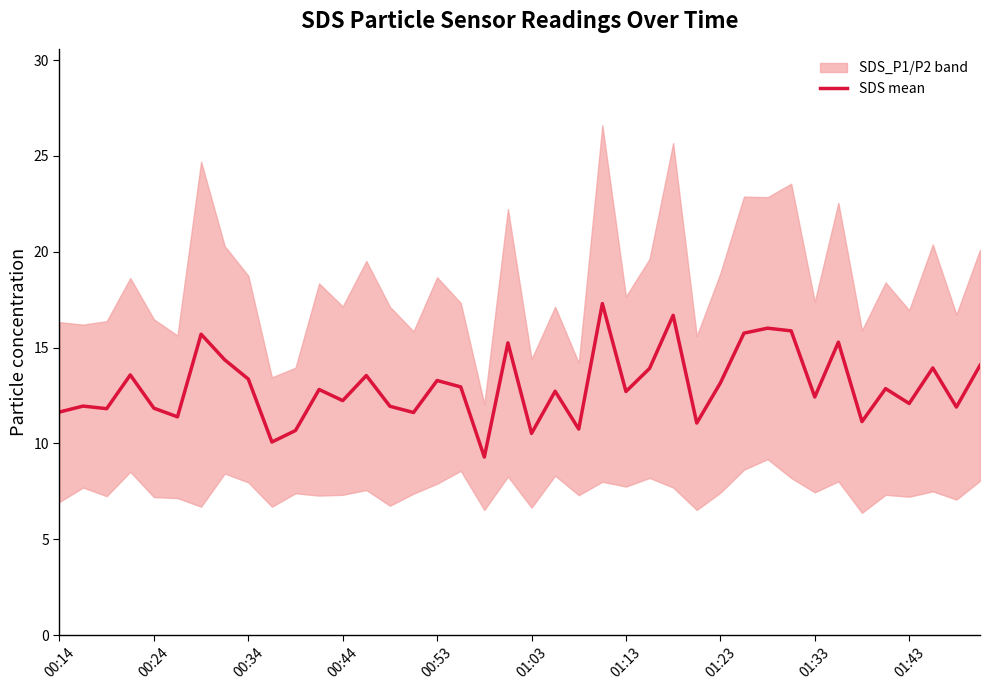

True or false: the data has more than 0 interior local peaks.

True